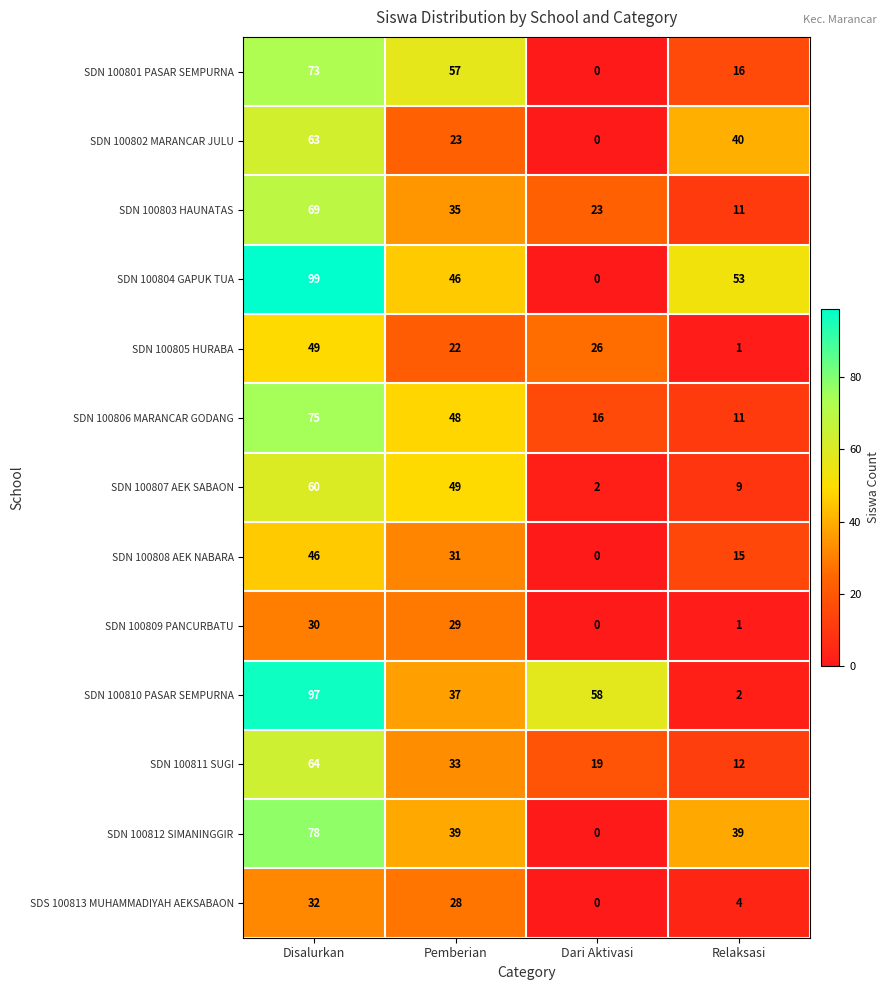

Which series has the widest spread of values?

SDN 100804 GAPUK TUA